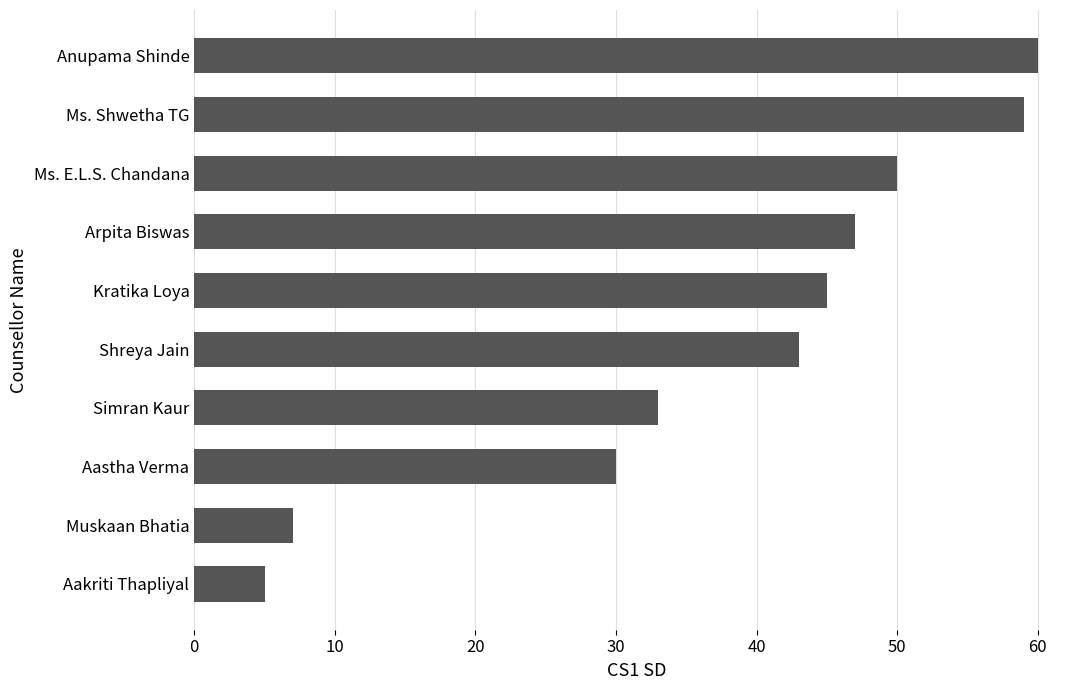

Reading bottom to top, what are all the values shown in this chart?

Aakriti Thapliyal=5	Muskaan Bhatia=7	Aastha Verma=30	Simran Kaur=33	Shreya Jain=43	Kratika Loya=45	Arpita Biswas=47	Ms. E.L.S. Chandana=50	Ms. Shwetha TG=59	Anupama Shinde=60